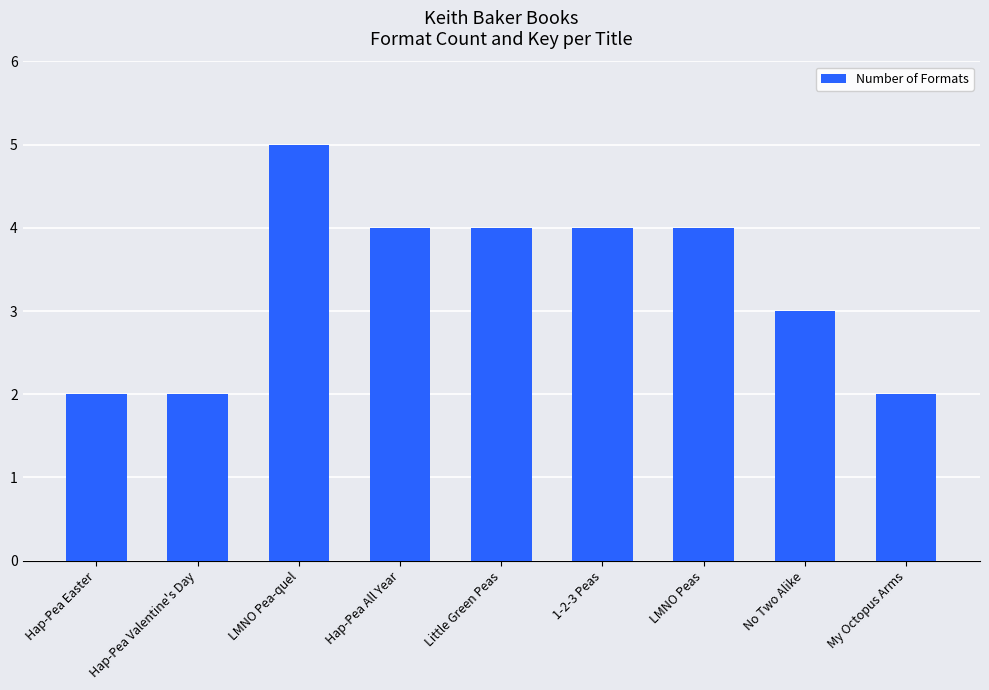

How many bars are there in total?

9